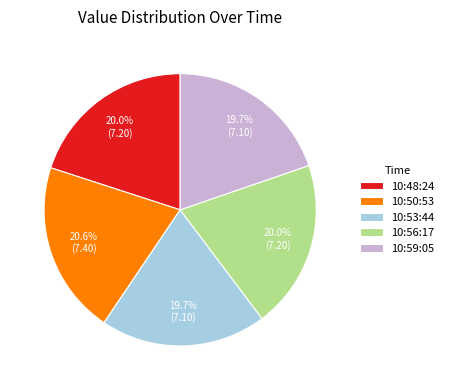

Which slice is the largest?

10:50:53